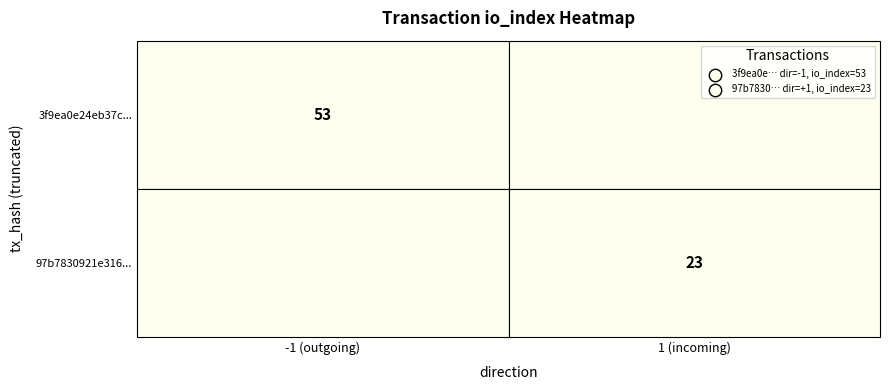

Is the value of 3f9ea0e24eb37c512973adfeceba5fc44b6a08b at direction greater than the value of 97b7830921e31611cd8eb40a65a6146c51d2cde at io_index?

No